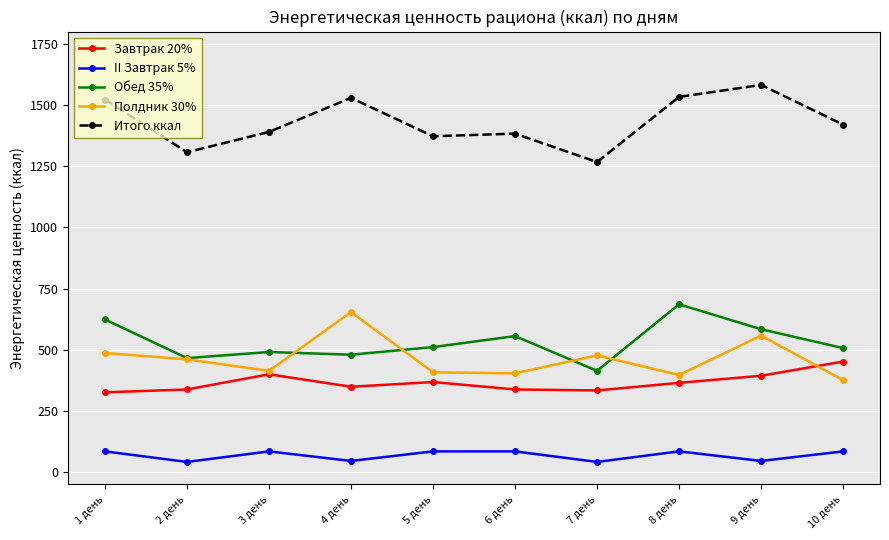

Which series has the widest spread of values?

Итого ккал